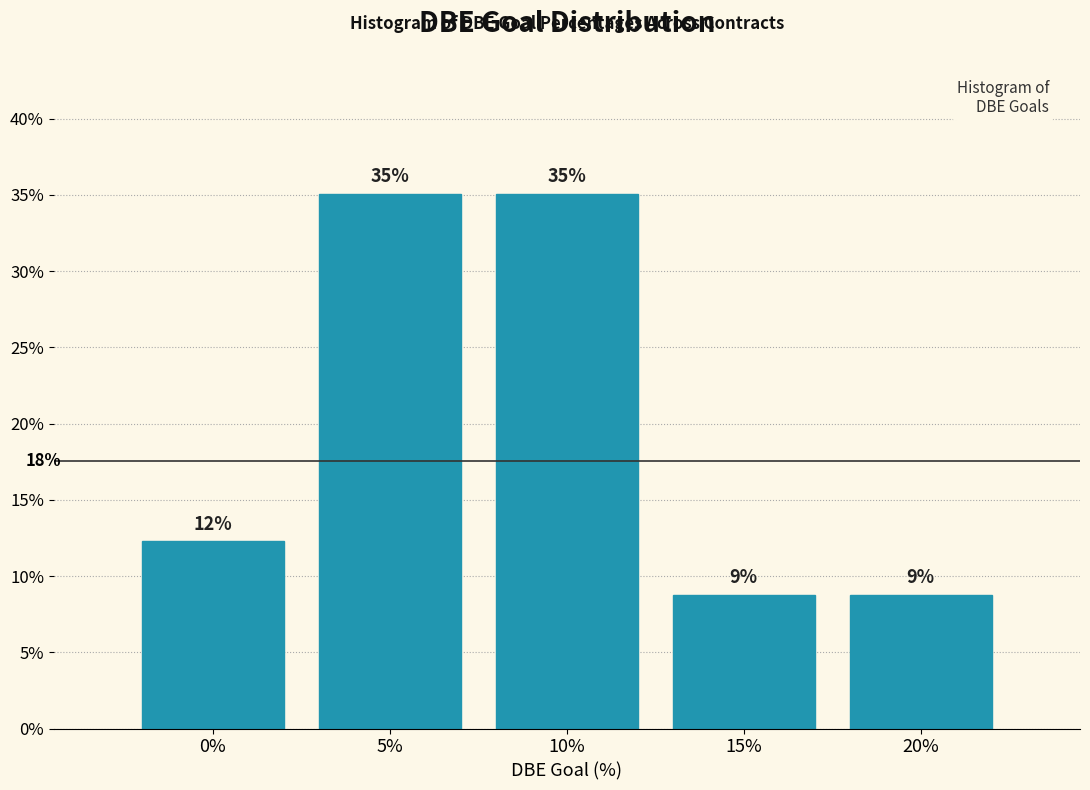

Are the bars horizontal?

No